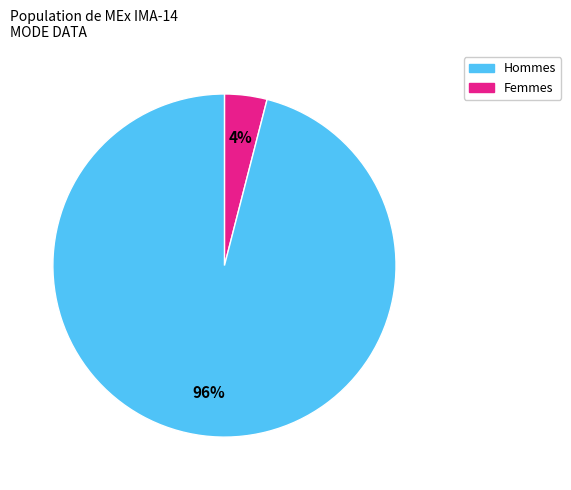

To the nearest percent, what is the average slice percentage?

50%